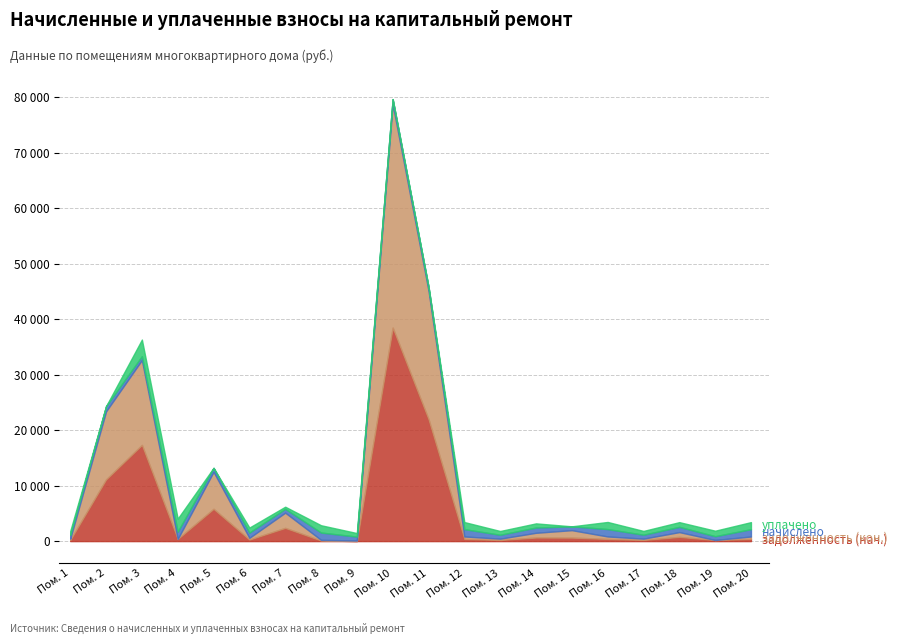

True or false: начислено and уплачено intersect in this chart.

True